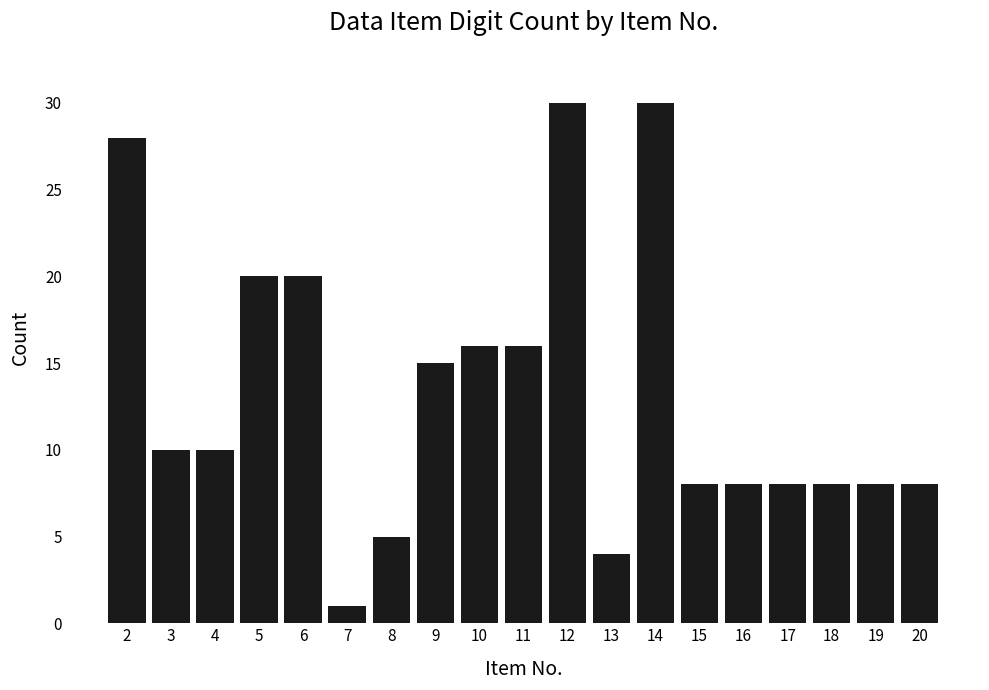

Reading left to right, what are all the values shown in this chart?

28	10	10	20	20	1	5	15	16	16	30	4	30	8	8	8	8	8	8